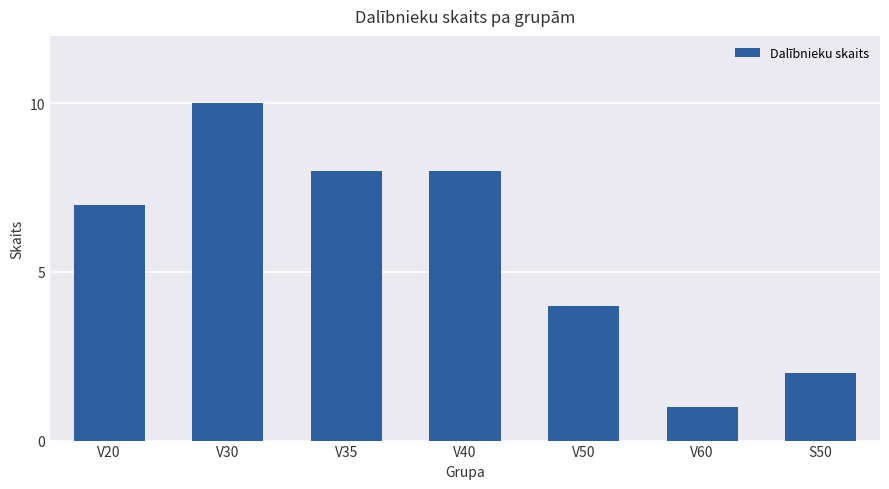

At which label is the value closest to 5?

V50